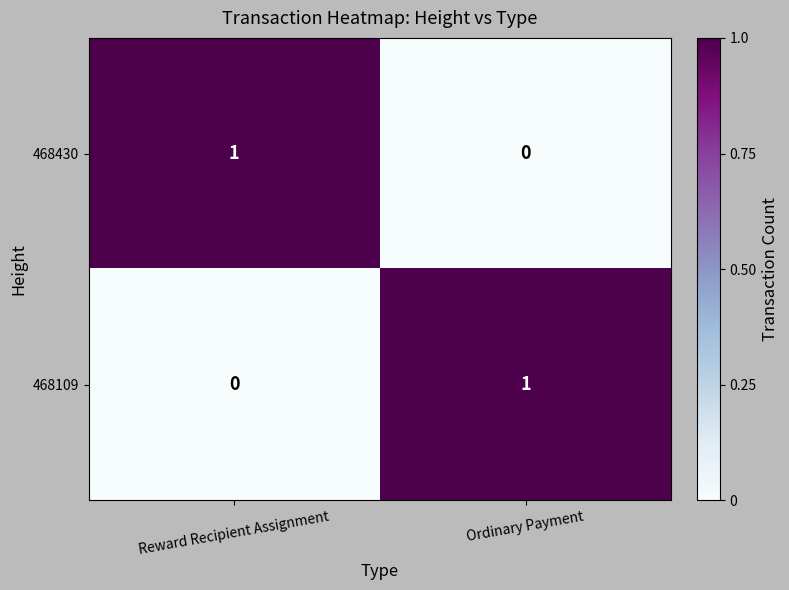

Rank the categories by 468430 value from highest to lowest.

Reward Recipient Assignment, Ordinary Payment